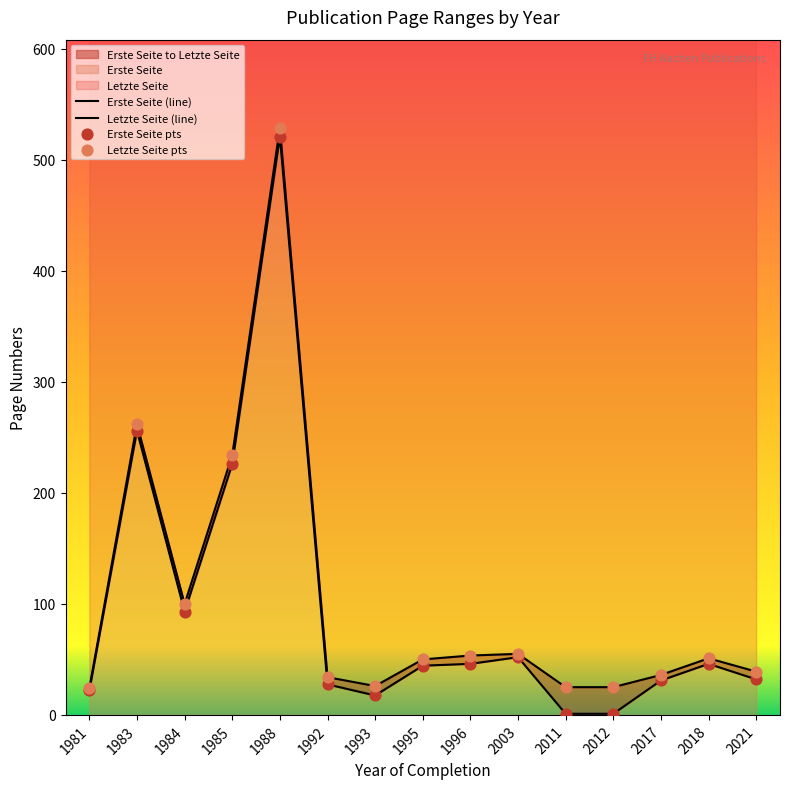

At which category is the sum across all series the highest?

1988